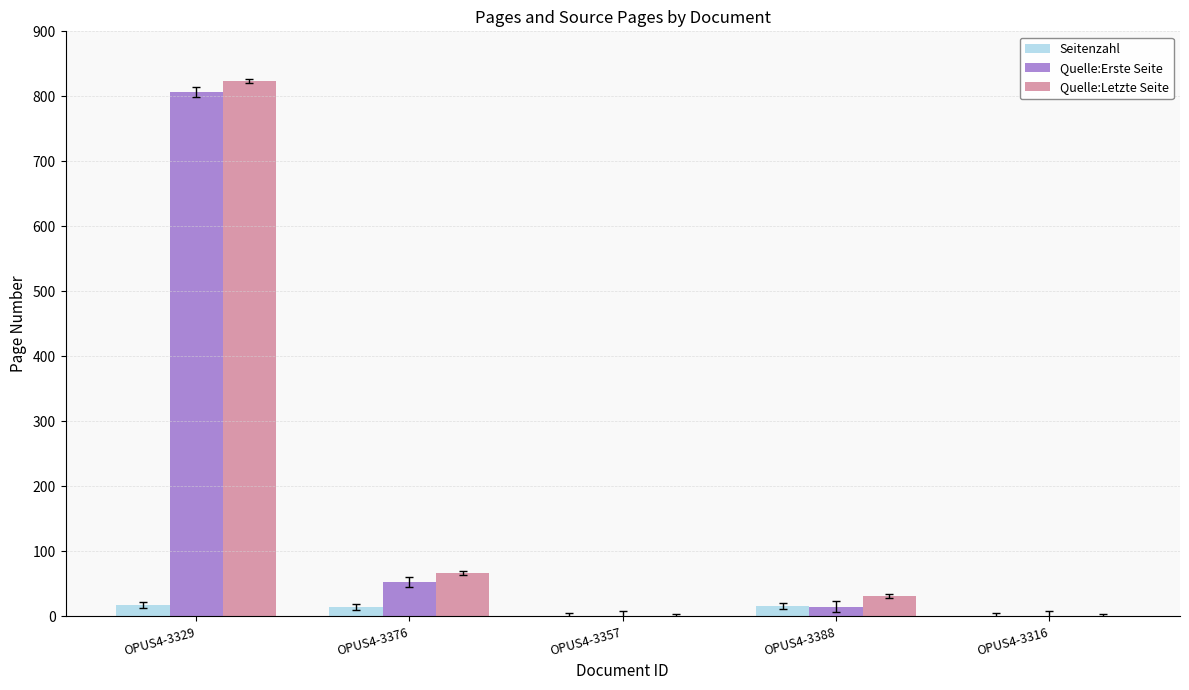

The value of Quelle:Erste Seite at OPUS4-3329 is 450. True or false?

False